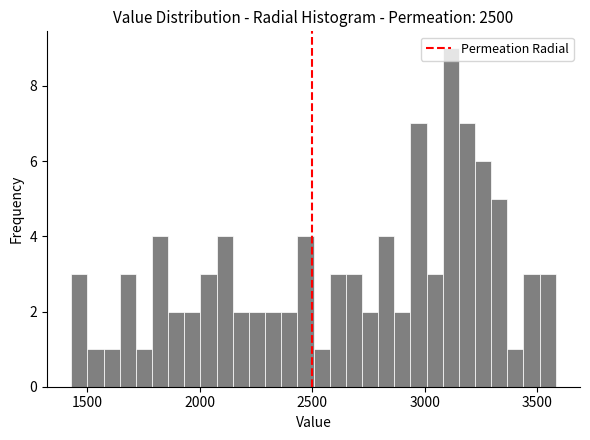

Read against the x-axis, roughly where is the centre of the tallest bar?

3100